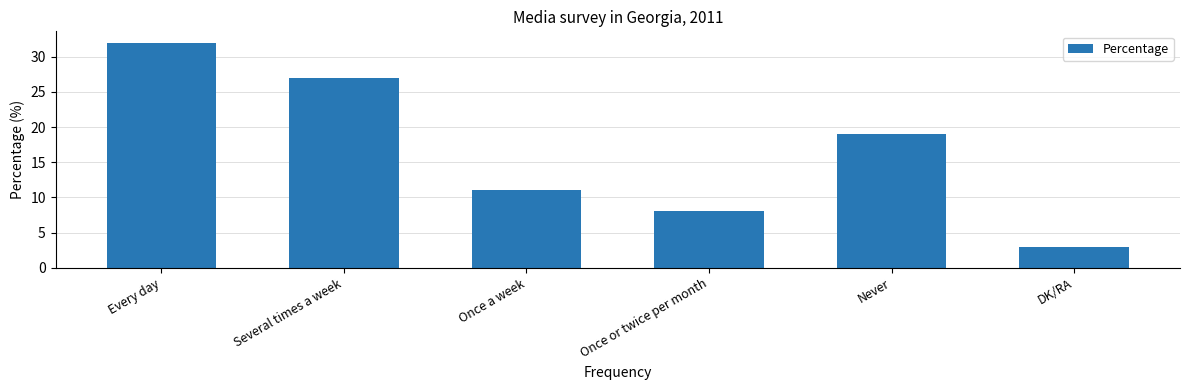

Approximately how many times larger is the value at Every day compared to Once a week?

2.9